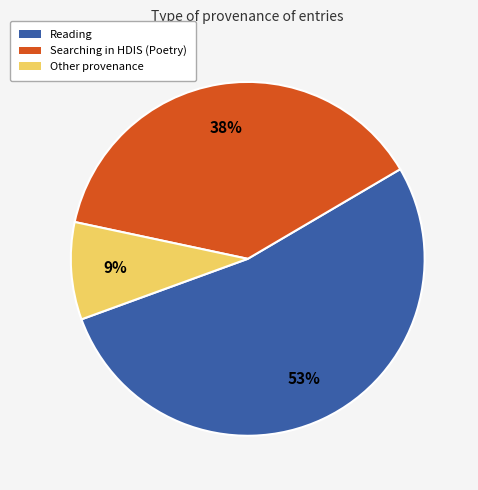

To the nearest percent, what is the difference between the largest and smallest slice percentages?

44%